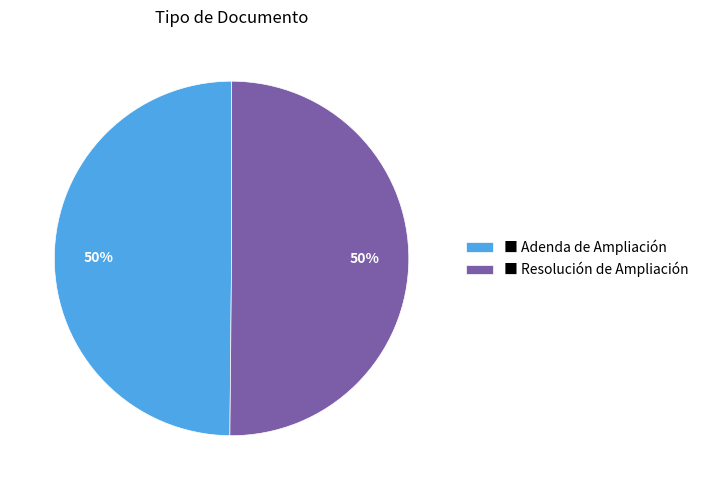

Approximately how many times larger is the value at ■ Resolución de Ampliación compared to ■ Adenda de Ampliación?

1.0